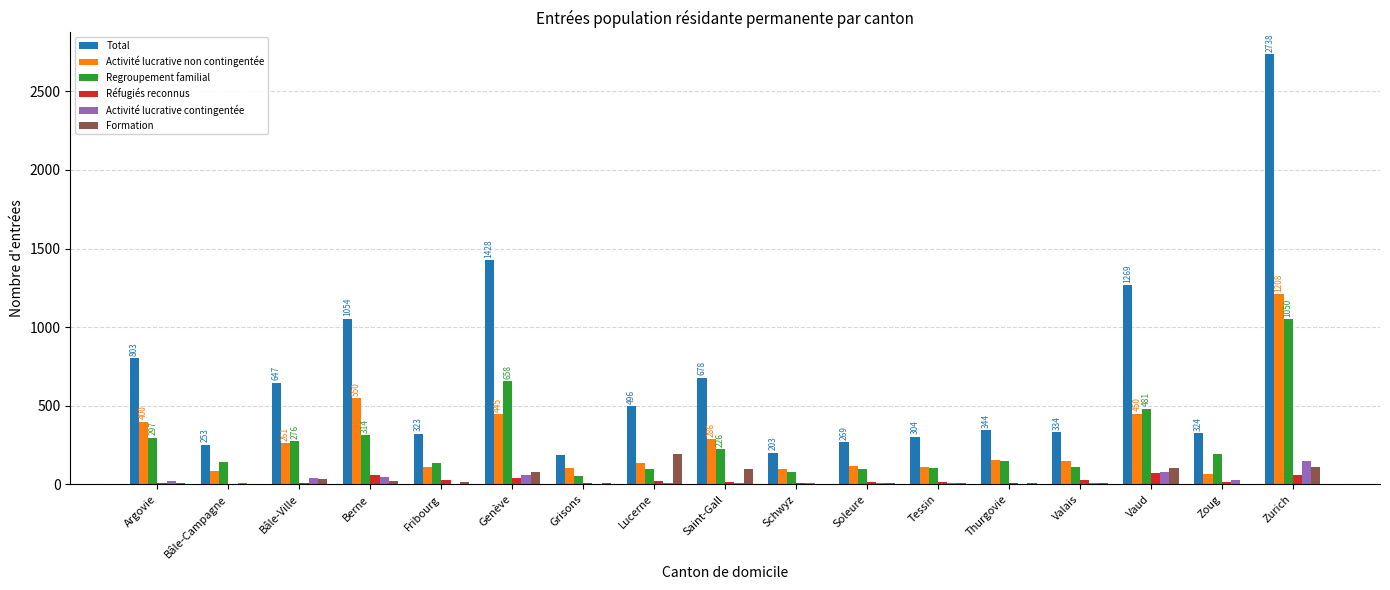

What value does the Réfugiés reconnus series have at Bâle-Ville, to the nearest 10?

10